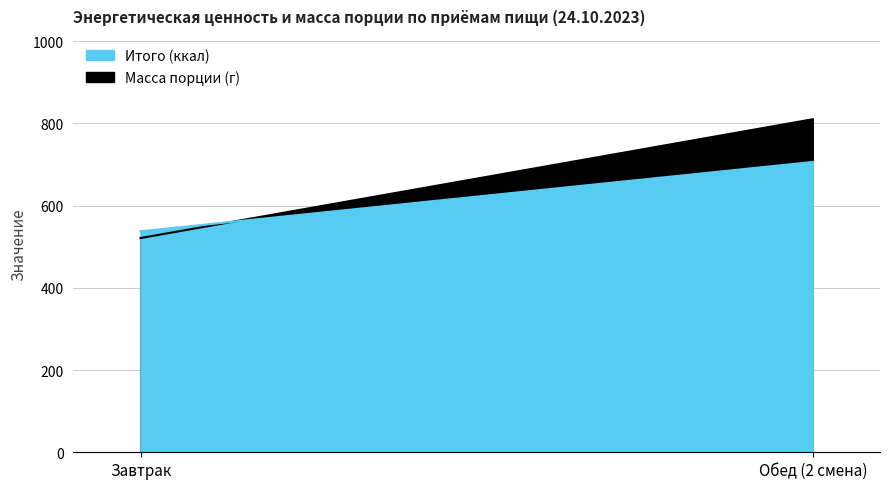

What is the total value across all series at Обед (2 смена)?

1516.1